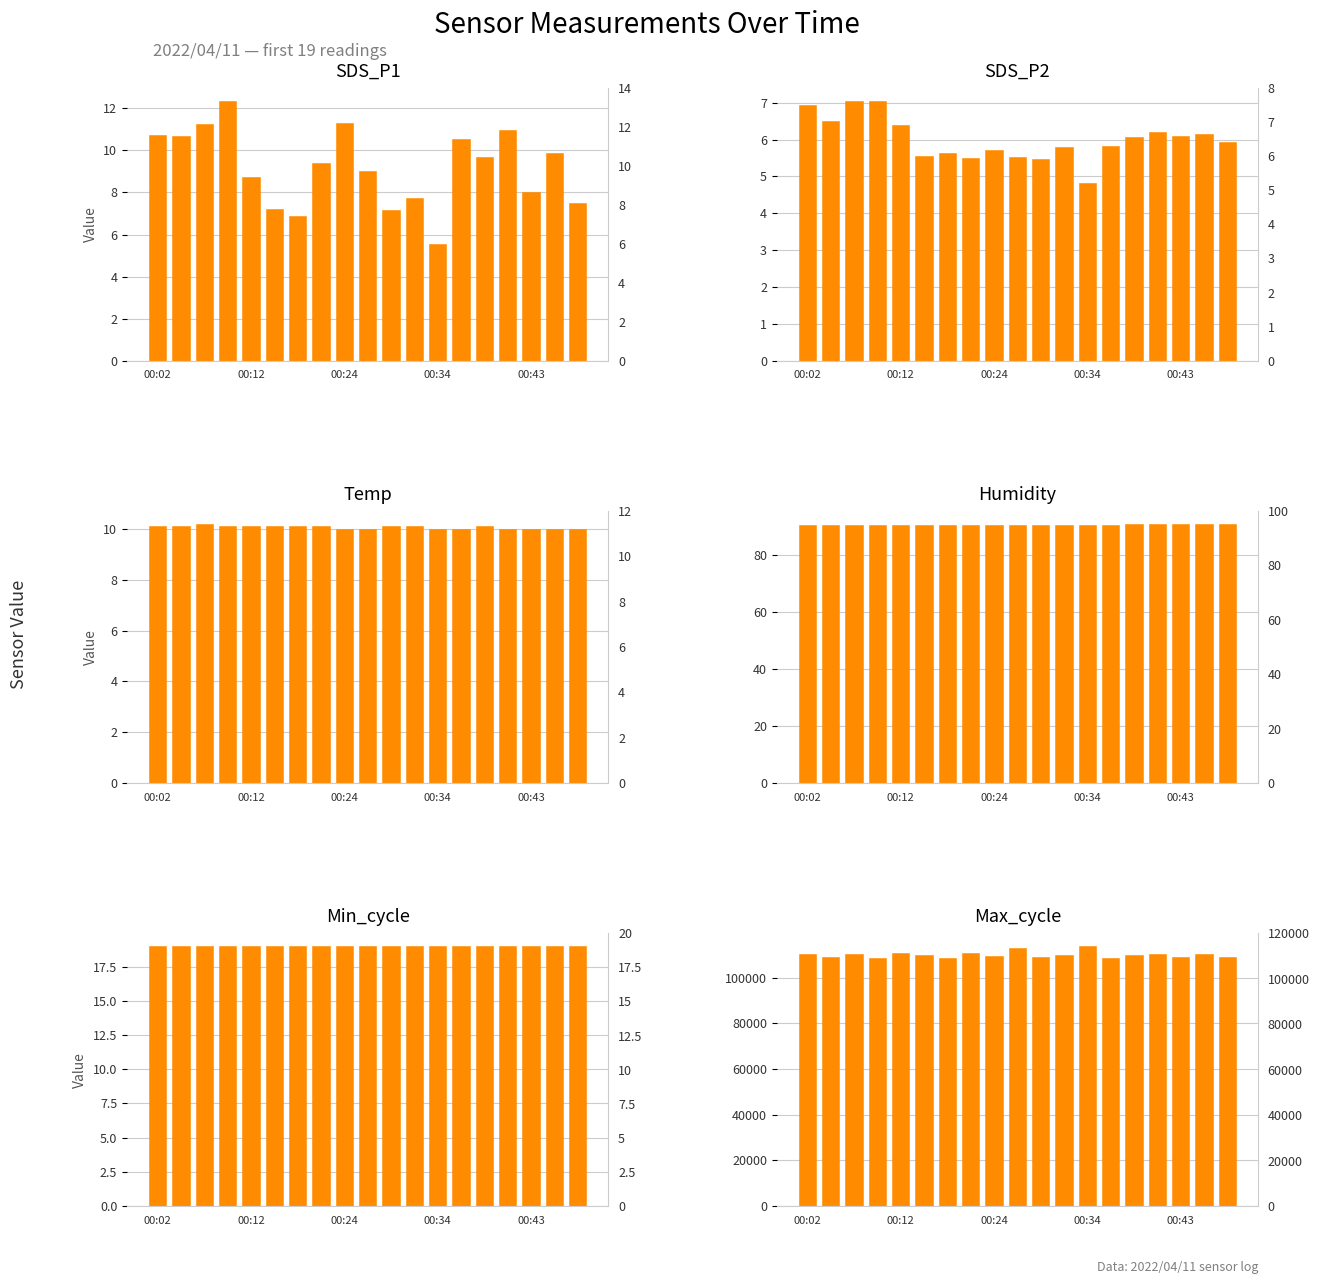

What is the greatest value displayed?

113713.0